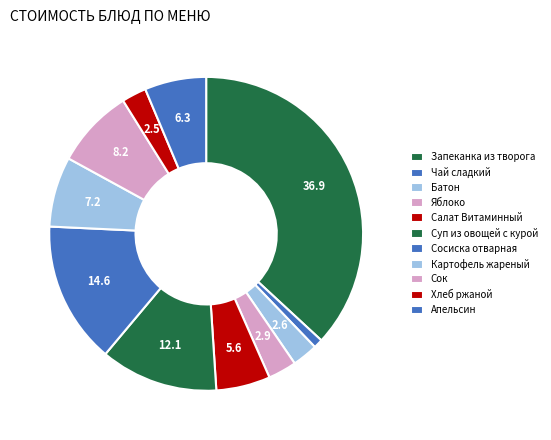

Do Яблоко and Хлеб ржаной together represent more than half of the pie?

No